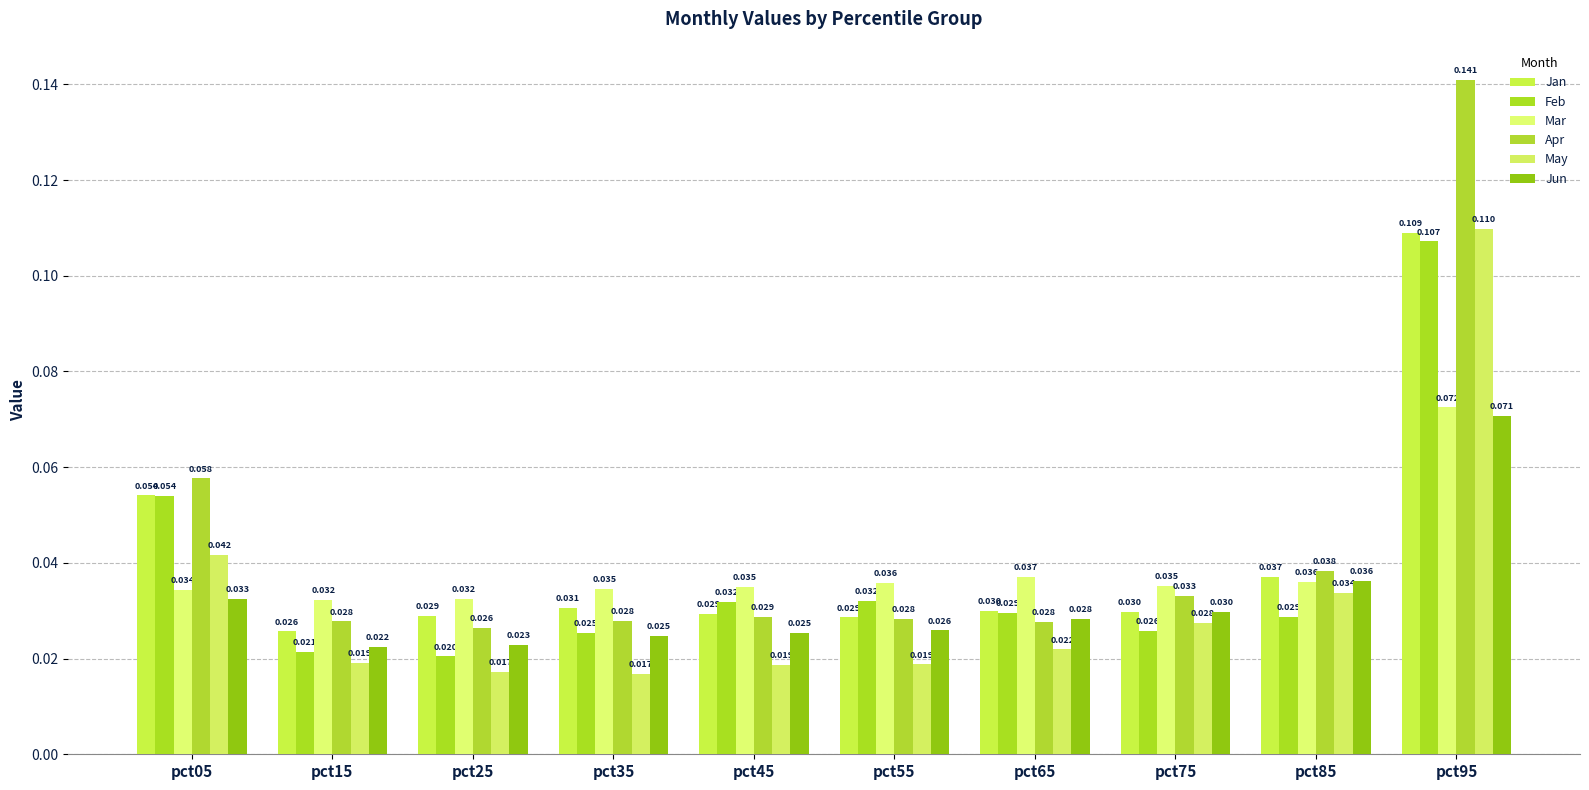

How many data points does each series have?

10